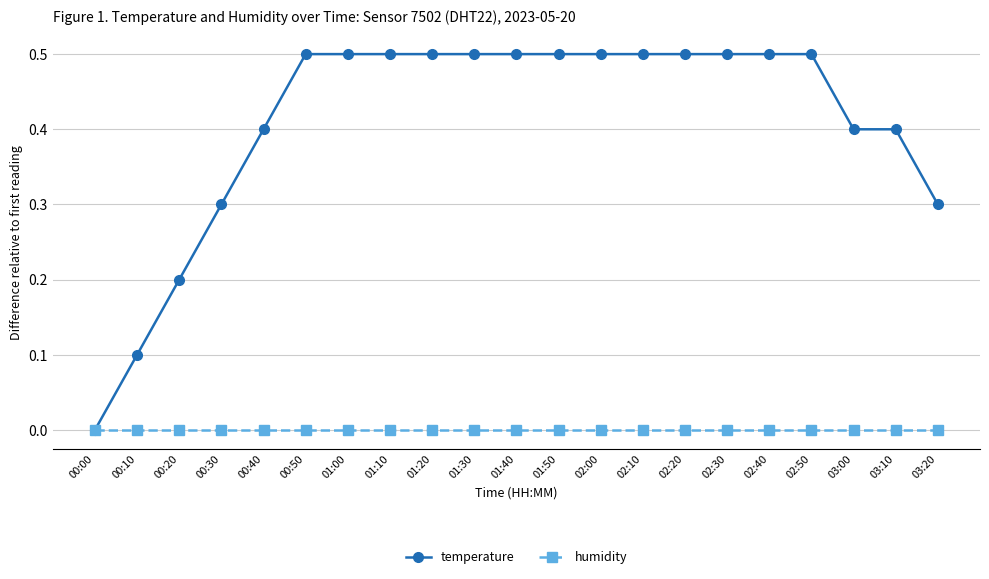

Rank the series by their maximum value, from lowest to highest.

humidity, temperature